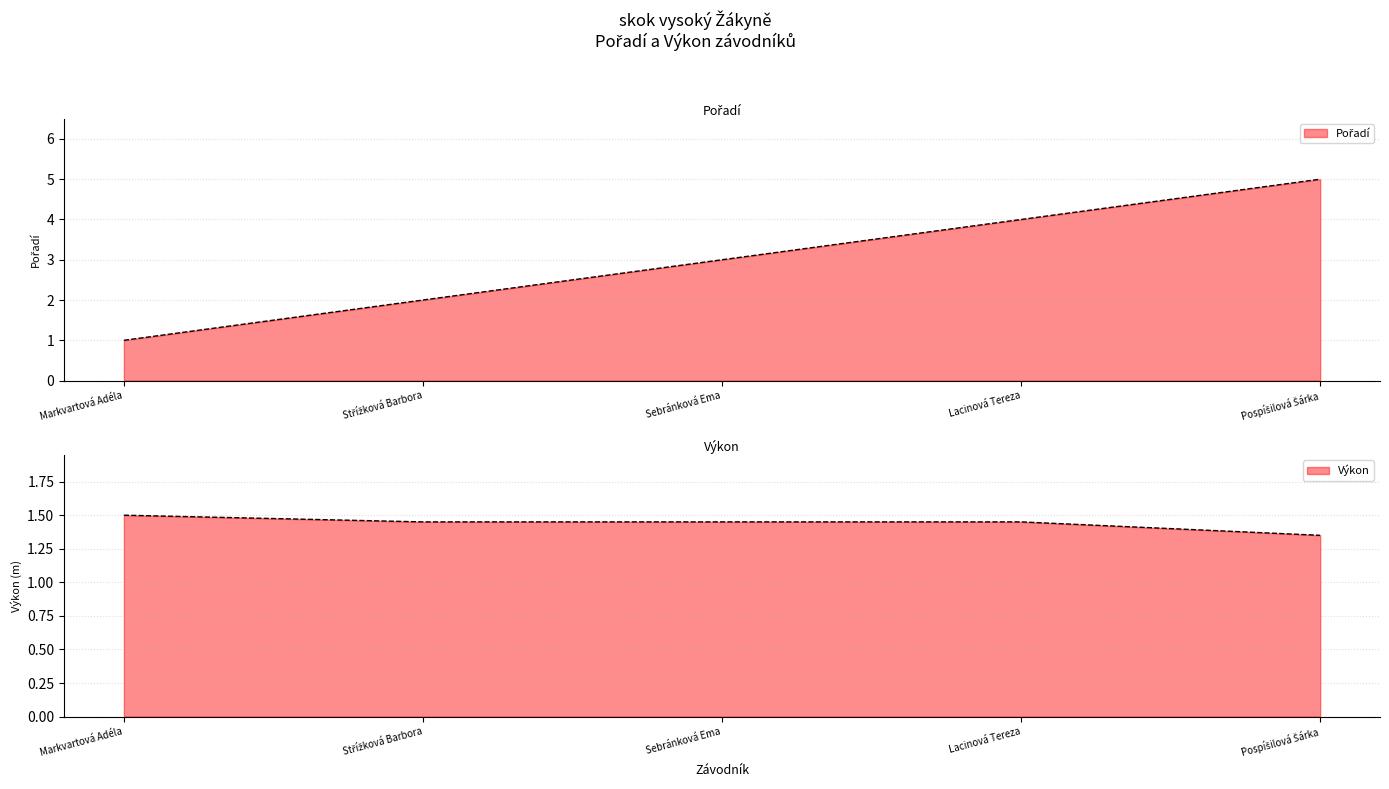

True or false: Pořadí and Výkon cross at least once.

True